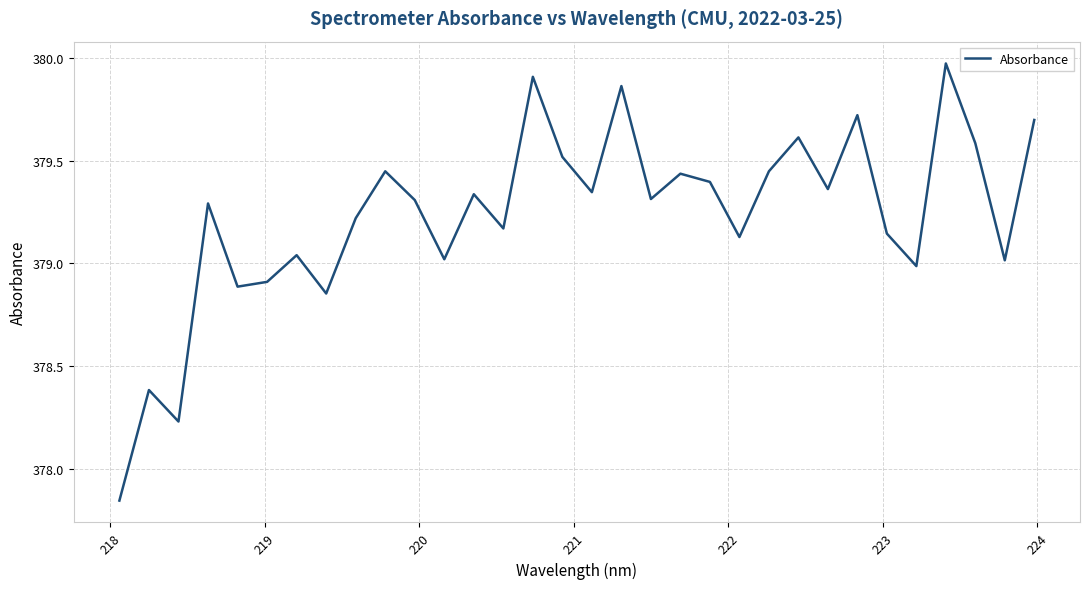

What is the difference between the maximum and minimum values?

2.1